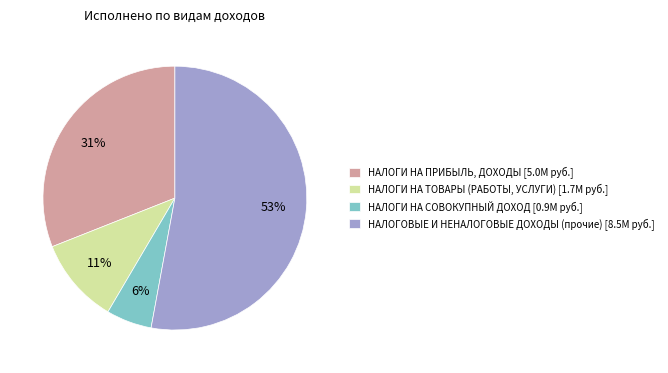

What is the largest slice in the pie chart?

НАЛОГОВЫЕ И НЕНАЛОГОВЫЕ ДОХОДЫ (прочие)